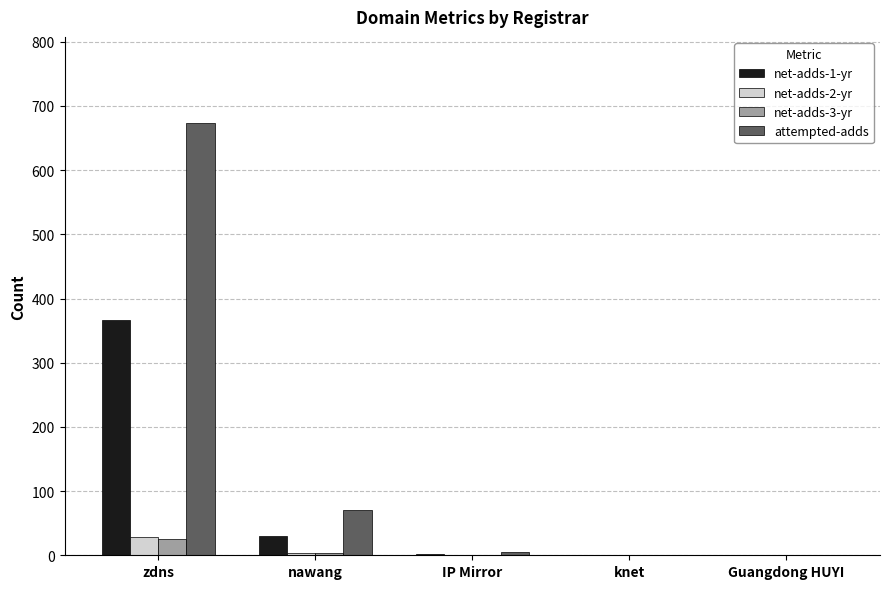

Which series changed the most between nawang and Guangdong HUYI?

attempted-adds